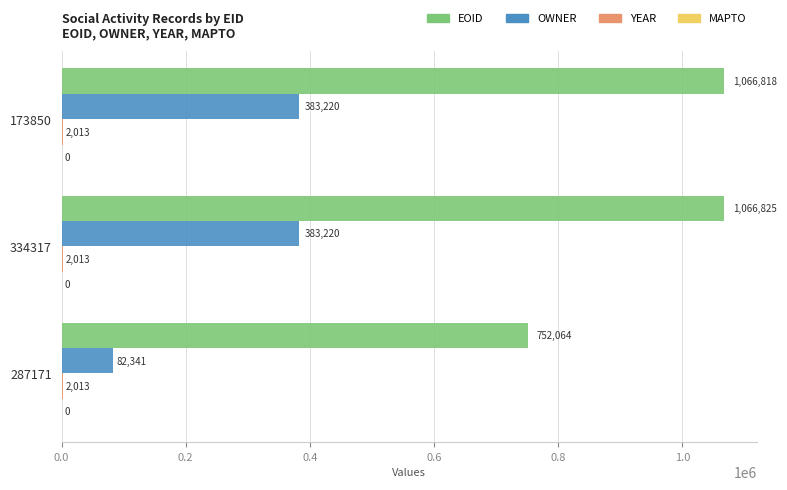

What is the greatest value displayed?

1066825